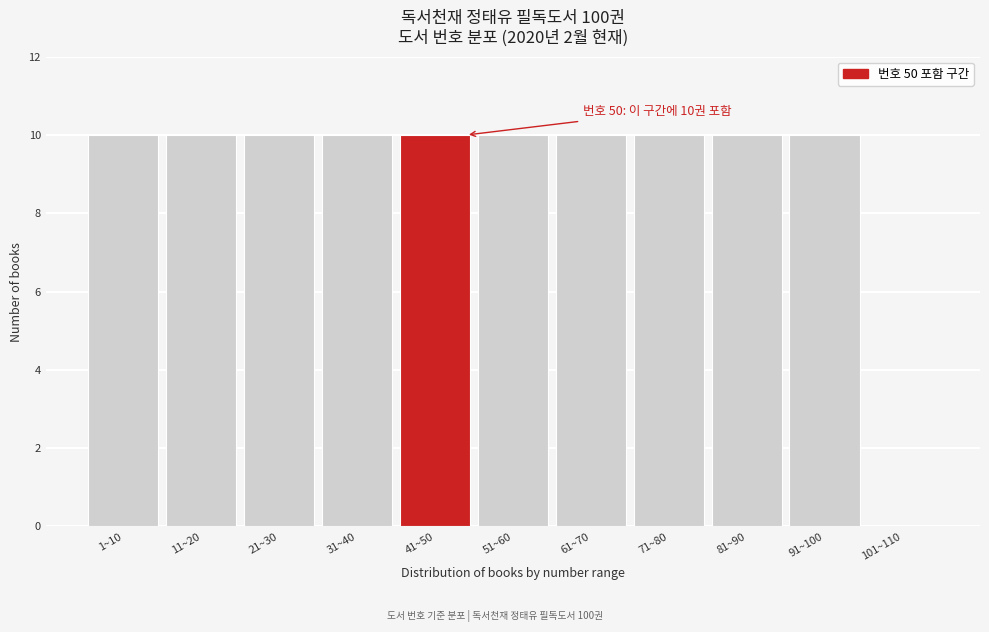

Reading left to right, extract all data points from this chart.

1~10=10	11~20=10	21~30=10	31~40=10	41~50=10	51~60=10	61~70=10	71~80=10	81~90=10	91~100=10	101~110=0